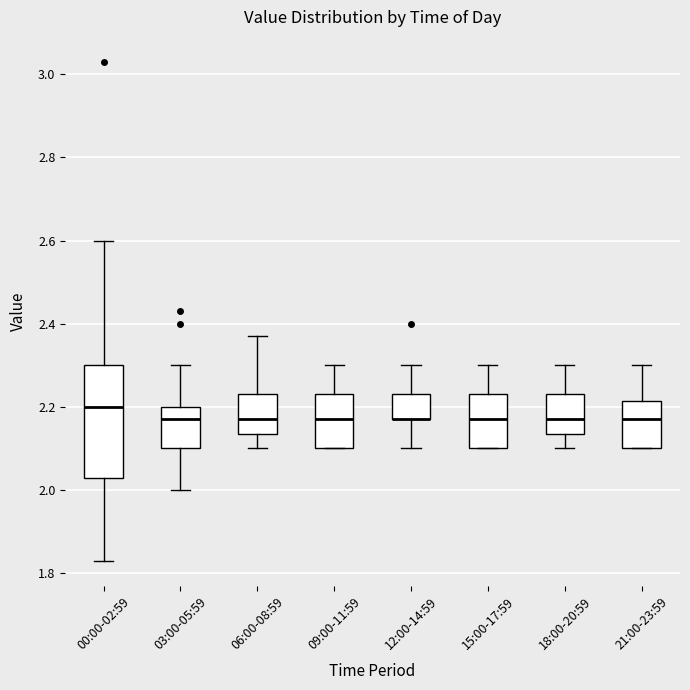

Reading left to right, transcribe this box plot: for each box, give where its median line is, the range the box spans, and where its two whiskers end, as read against the y-axis. The values are not printed on the chart, so give them approximately, as read against the axis.

00:00-02:59: median 2.20, box 2.04 to 2.30, whiskers 1.84 to 2.60
03:00-05:59: median 2.18, box 2.10 to 2.20, whiskers 2.00 to 2.30
06:00-08:59: median 2.18, box 2.14 to 2.24, whiskers 2.10 to 2.38
09:00-11:59: median 2.18, box 2.10 to 2.24, whiskers 2.10 to 2.30
12:00-14:59: median 2.18 (drawn on the box's lower edge), box 2.18 to 2.24, whiskers 2.10 to 2.30
15:00-17:59: median 2.18, box 2.10 to 2.24, whiskers 2.10 to 2.30
18:00-20:59: median 2.18, box 2.14 to 2.24, whiskers 2.10 to 2.30
21:00-23:59: median 2.18, box 2.10 to 2.22, whiskers 2.10 to 2.30